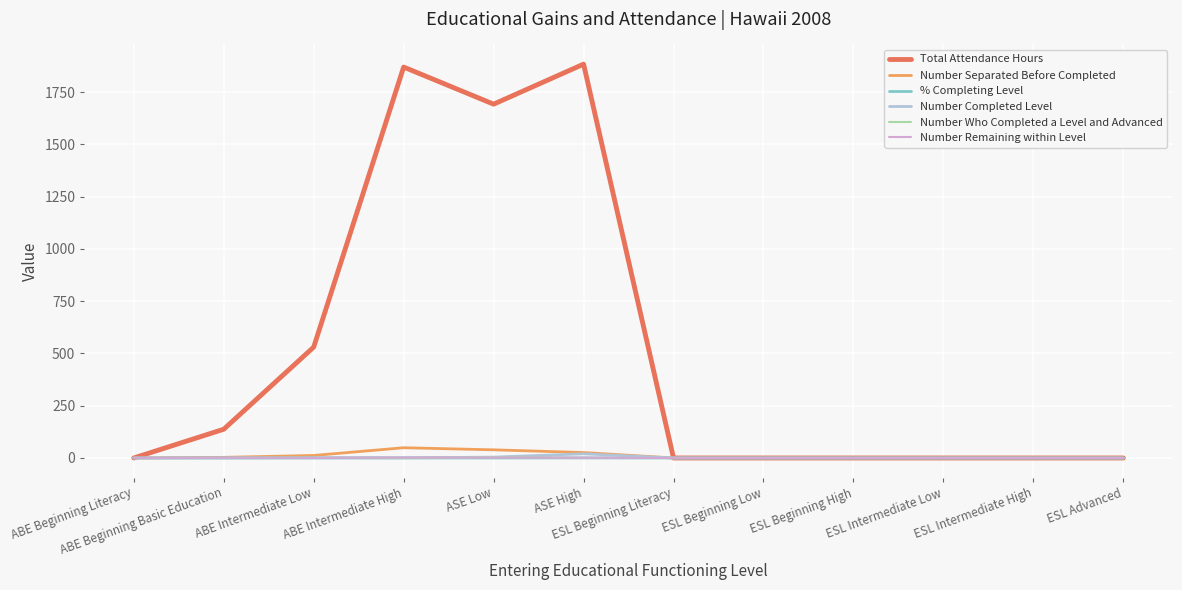

Is it true that Number Completed Level equals 1.0 at ABE Intermediate High?

True